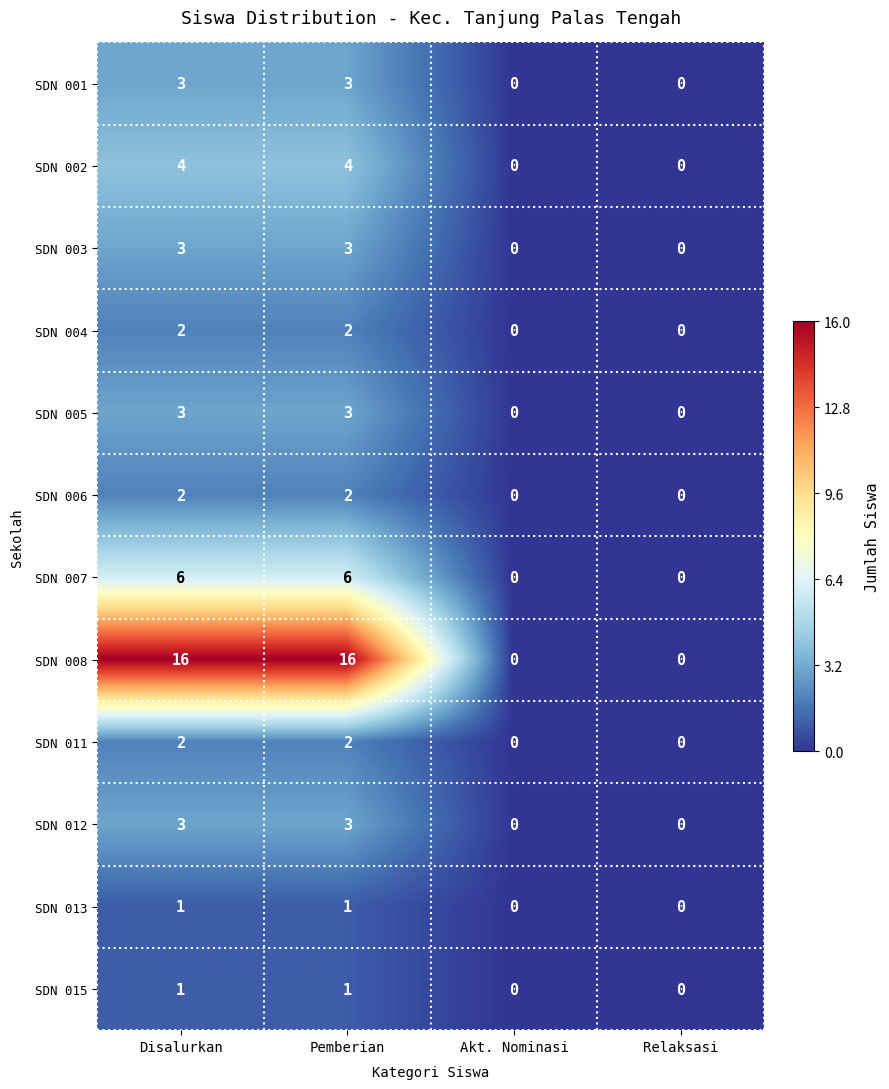

How many SDN 002 values are between 0 and 4?

4